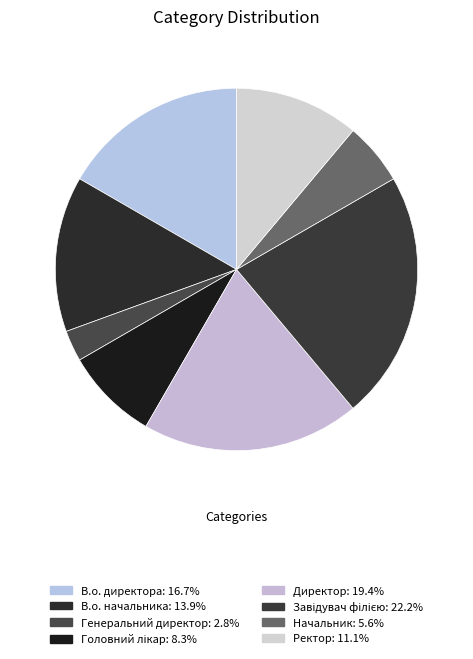

How many segments does this pie chart have?

8